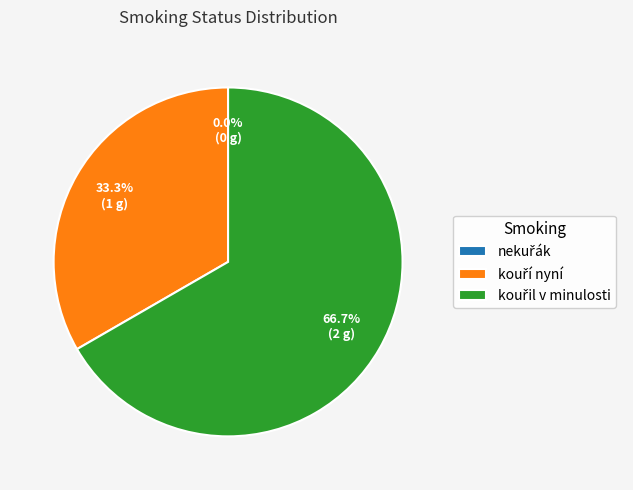

Rank the categories by value from lowest to highest.

nekuřák, kouří nyní, kouřil v minulosti